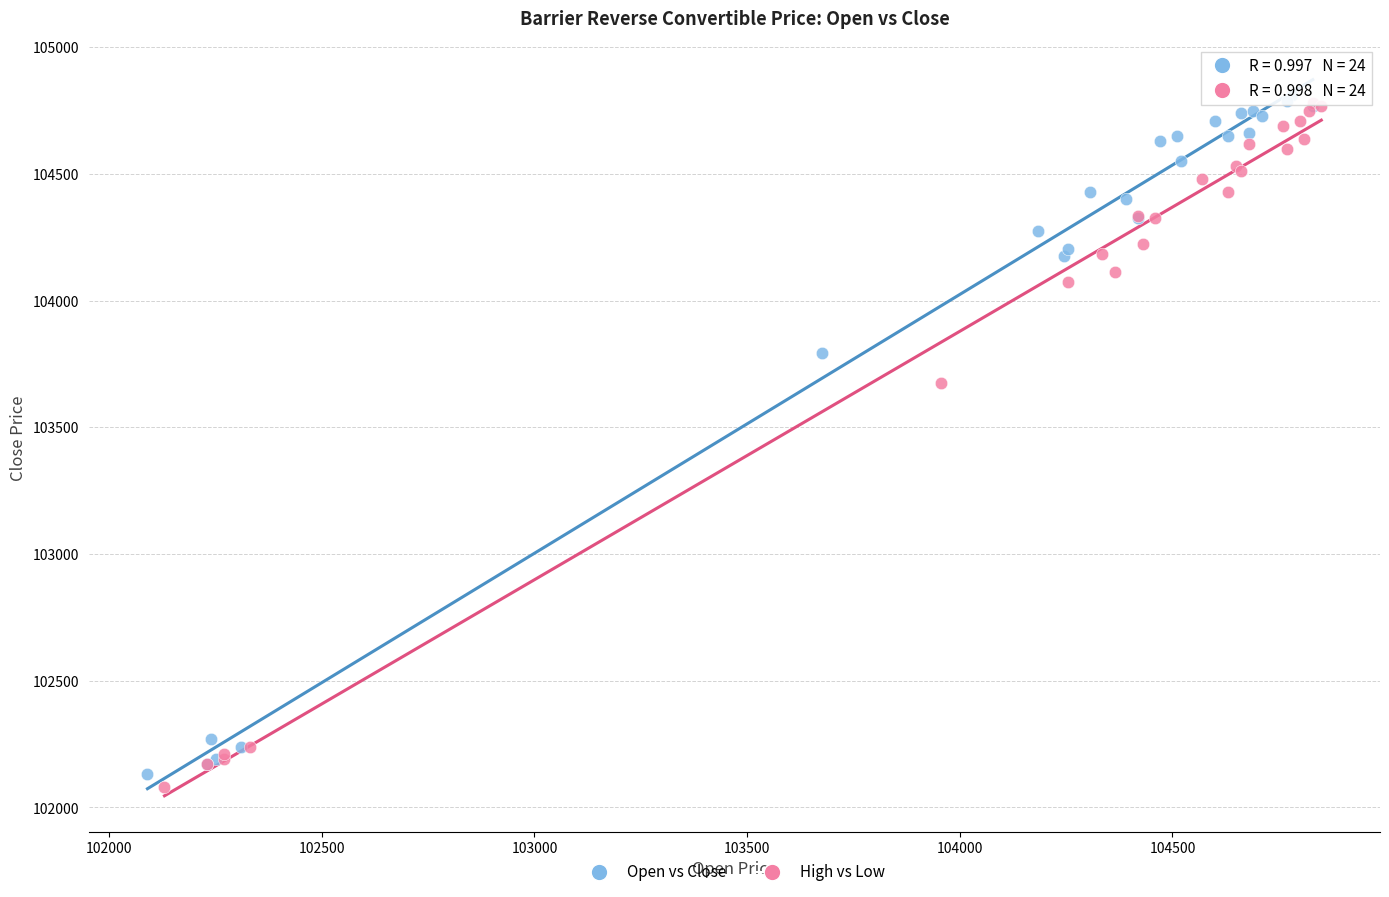

Which series contains the lowest Y value?

High vs Low